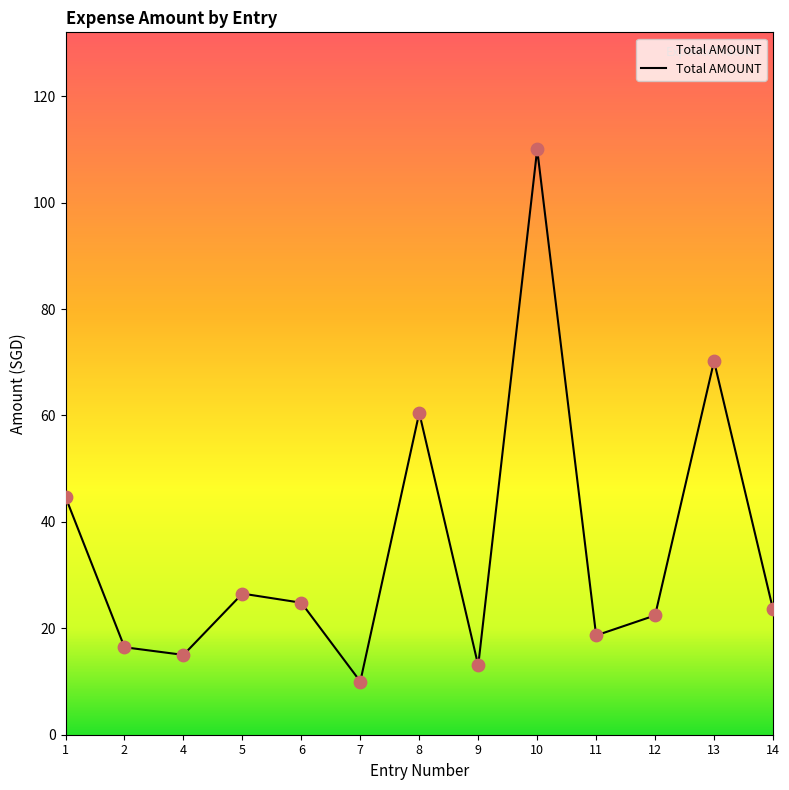

Between 7 and 8, which is larger?

8